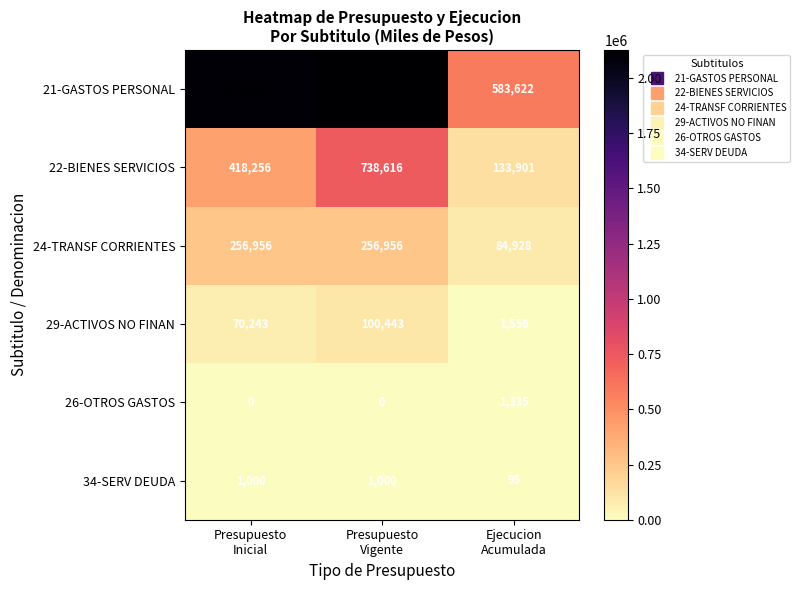

What is the spread (max minus min) of values at Presupuesto
Inicial?

2106071